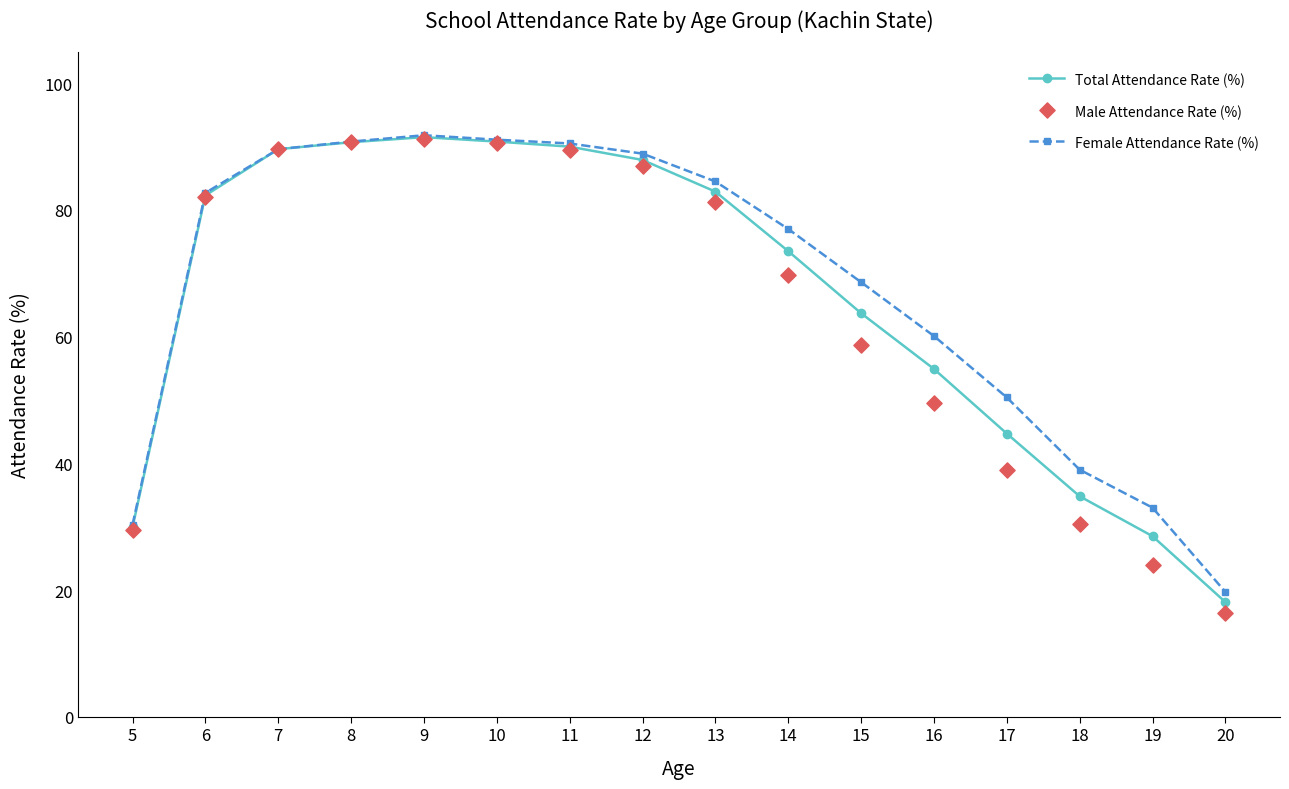

Which series reaches the maximum Y coordinate?

Female Attendance Rate (%)